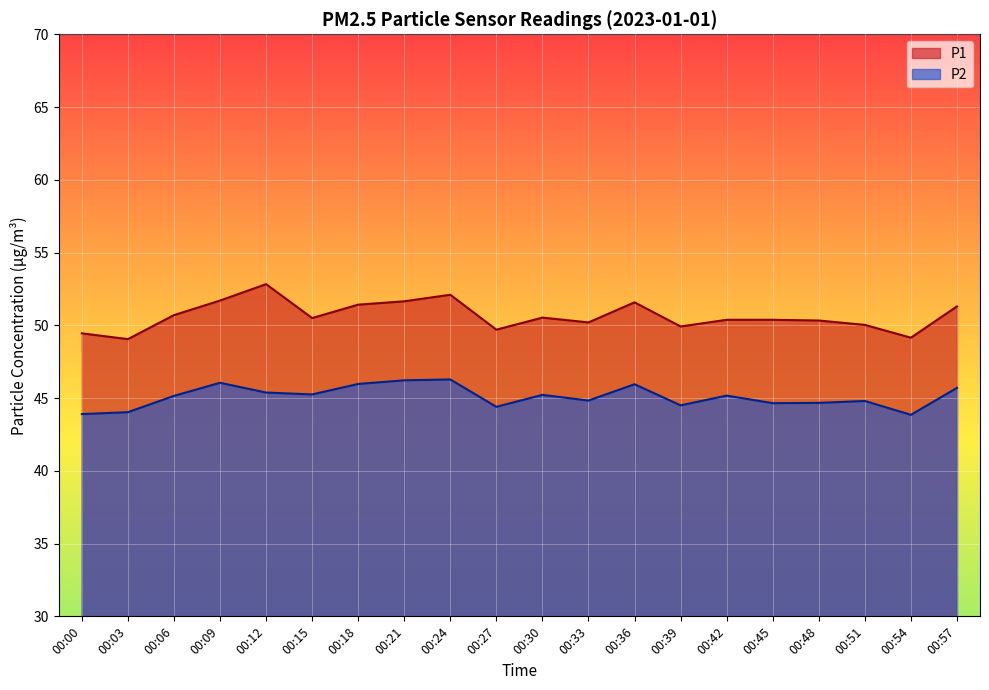

How many interior local valleys does the P2 series have?

6